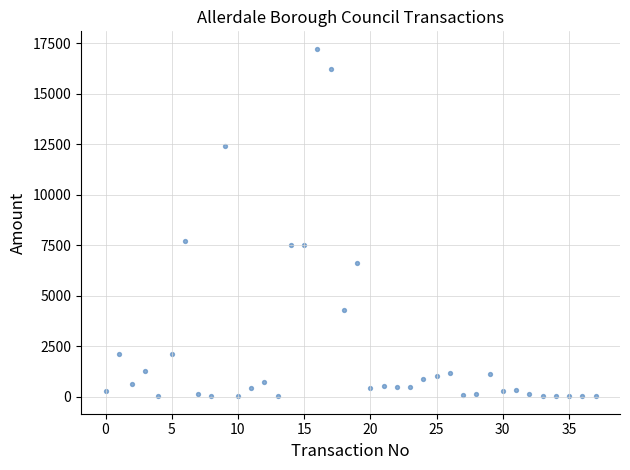

What Y value in the scatter plot is closest to 8625?

7733.4